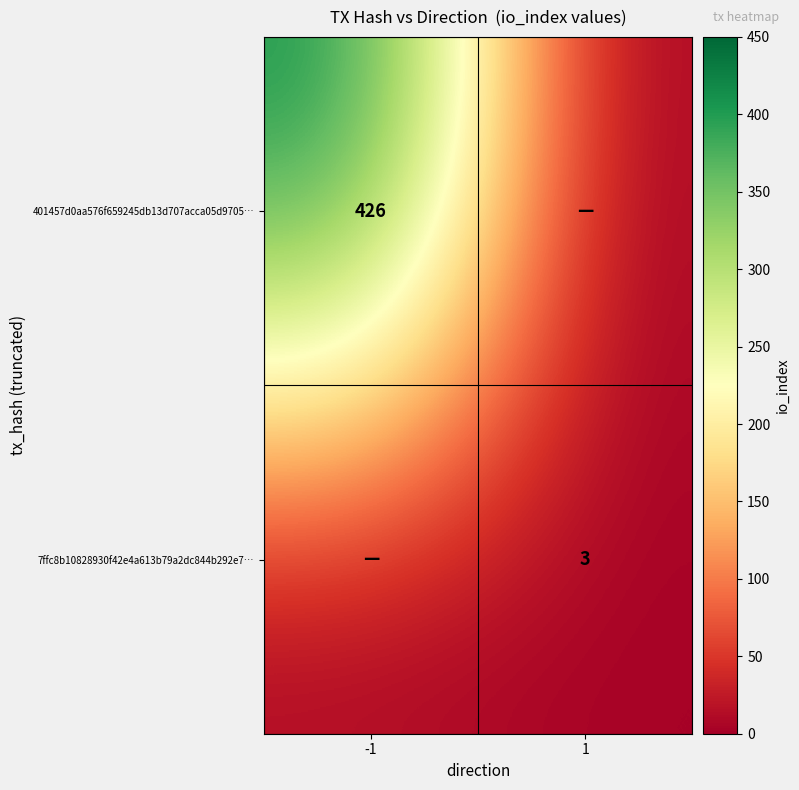

The value of 401457d0aa576f659245db13d707acca05d9705… at -1 is 117. True or false?

False